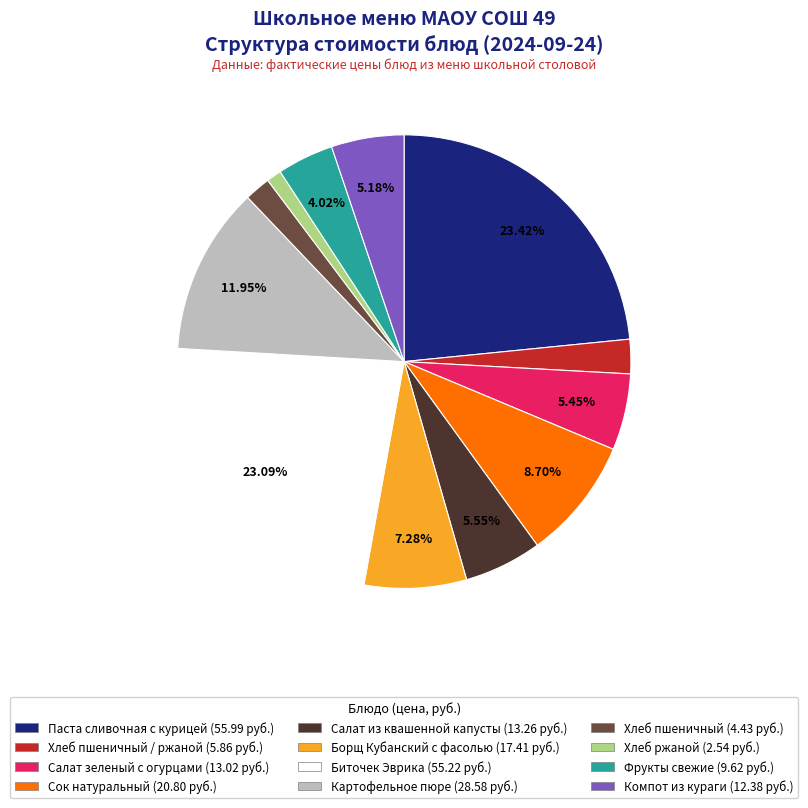

Is there a majority slice in this chart?

No